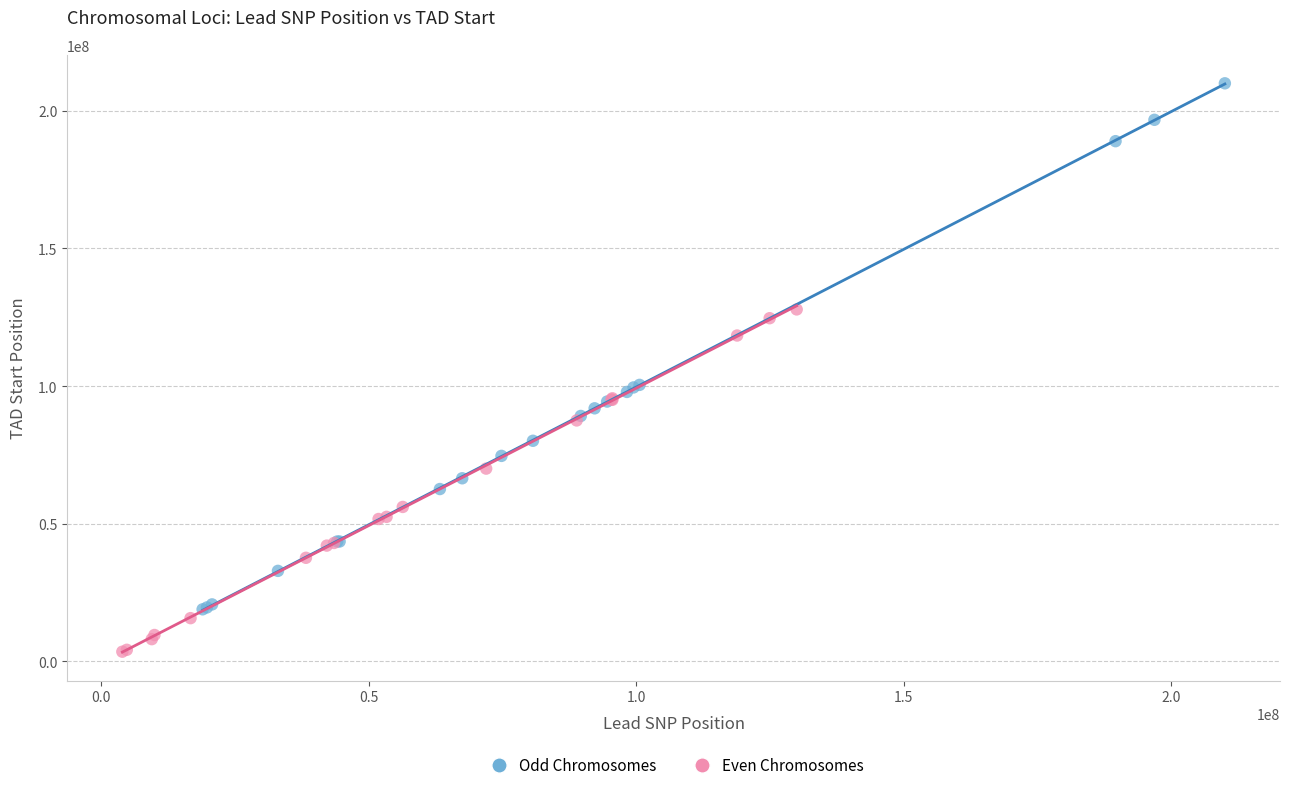

Which series contains the highest Y value?

Odd Chromosomes